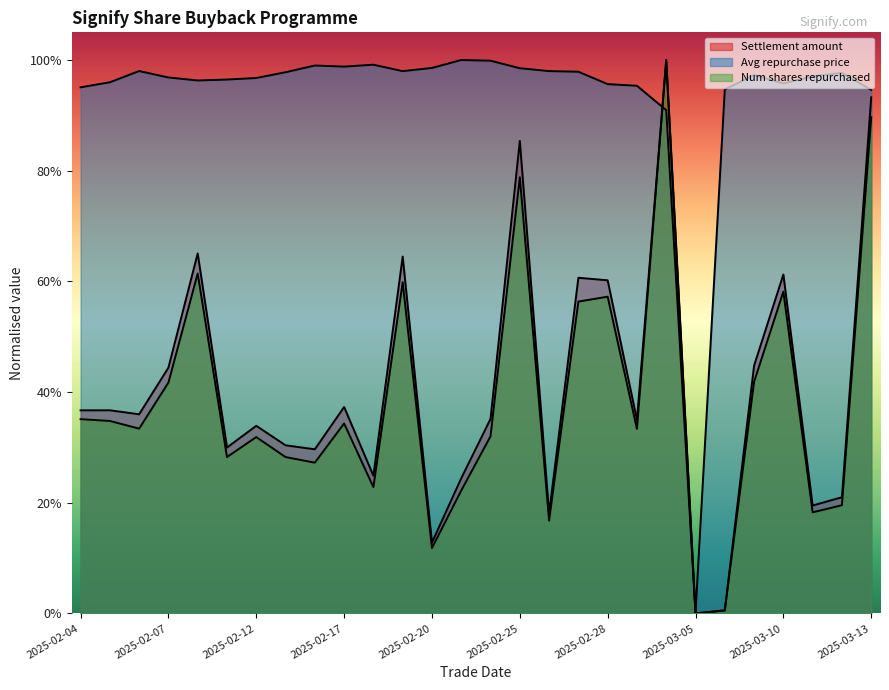

What is the value of the Average repurchase price point at the 24th from the left?

1.0